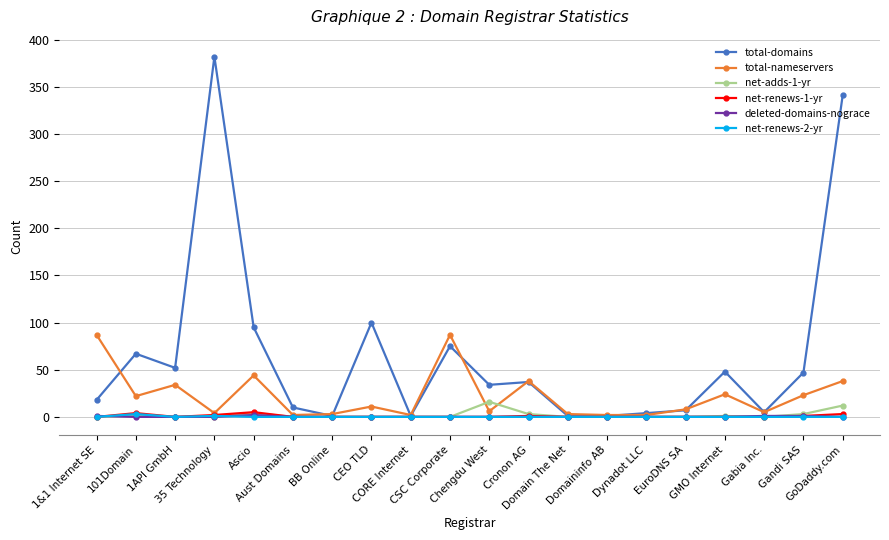

What is the greatest value displayed?

382